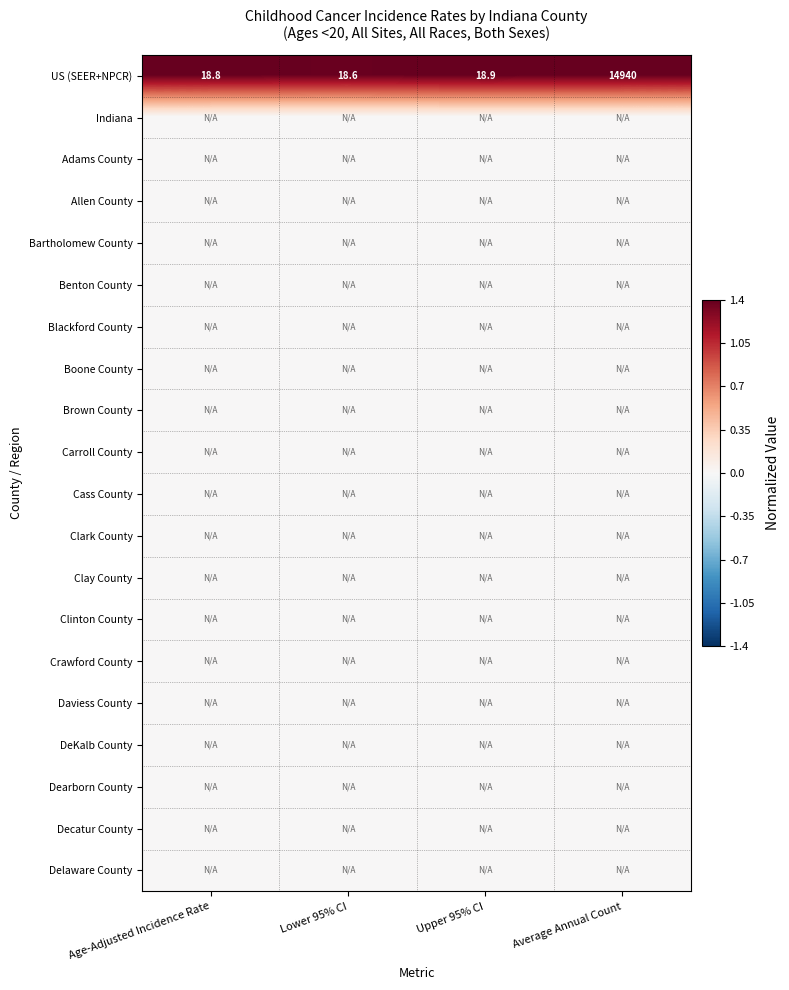

What is the difference between the maximum and minimum values in the US (SEER+NPCR) series?

14921.4